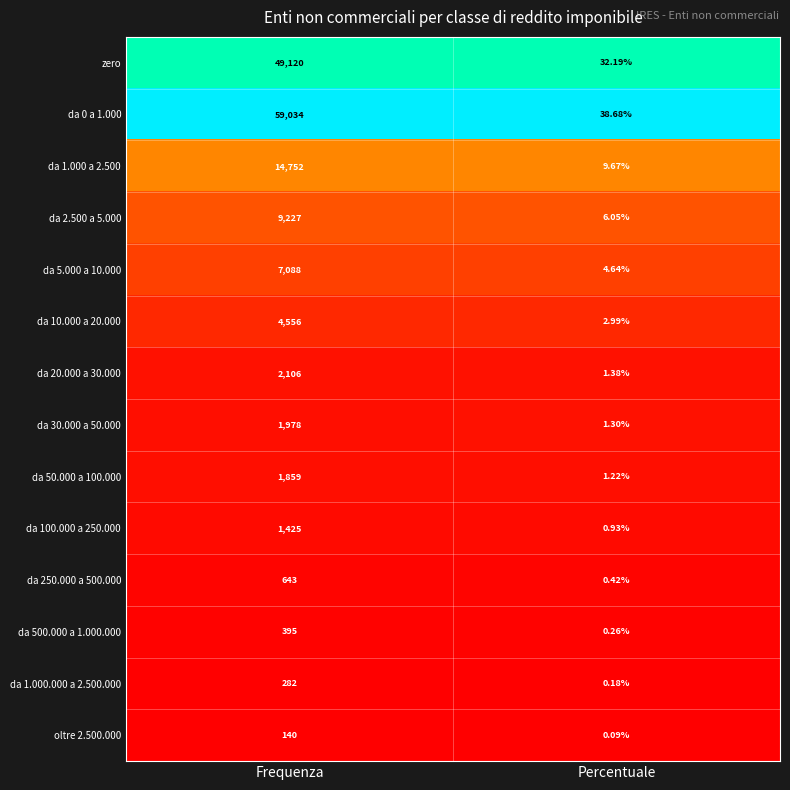

At which label is zero closest to 24576?

Percentuale